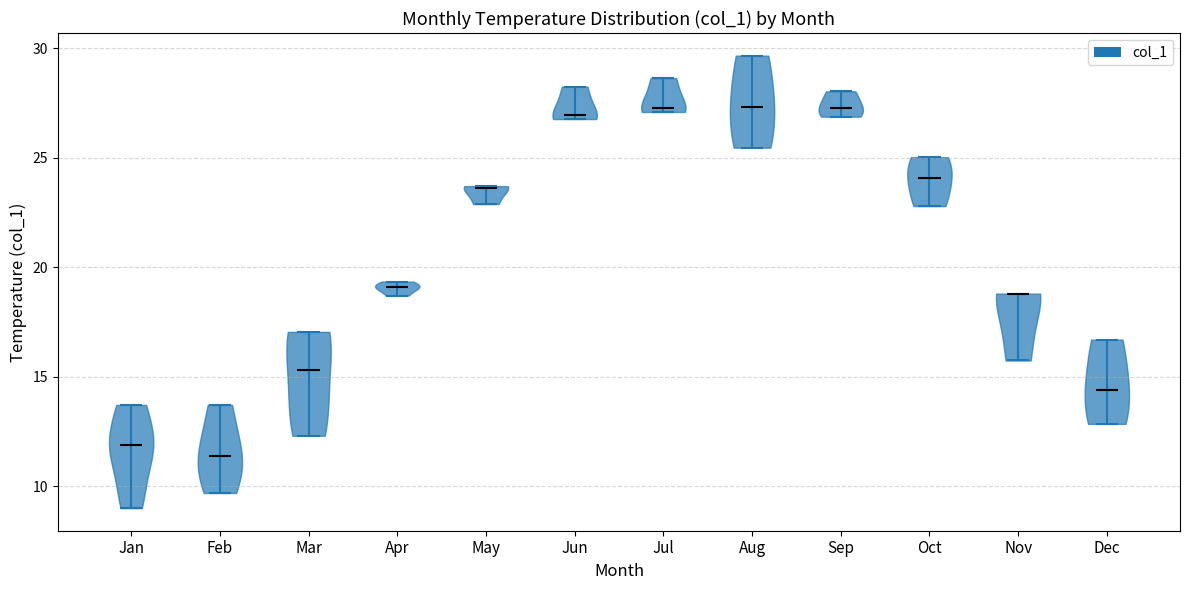

What is the lowest point the violin for Jul reaches on the y-axis? The values are not printed on the chart, so give them approximately, as read against the axis.

27.0